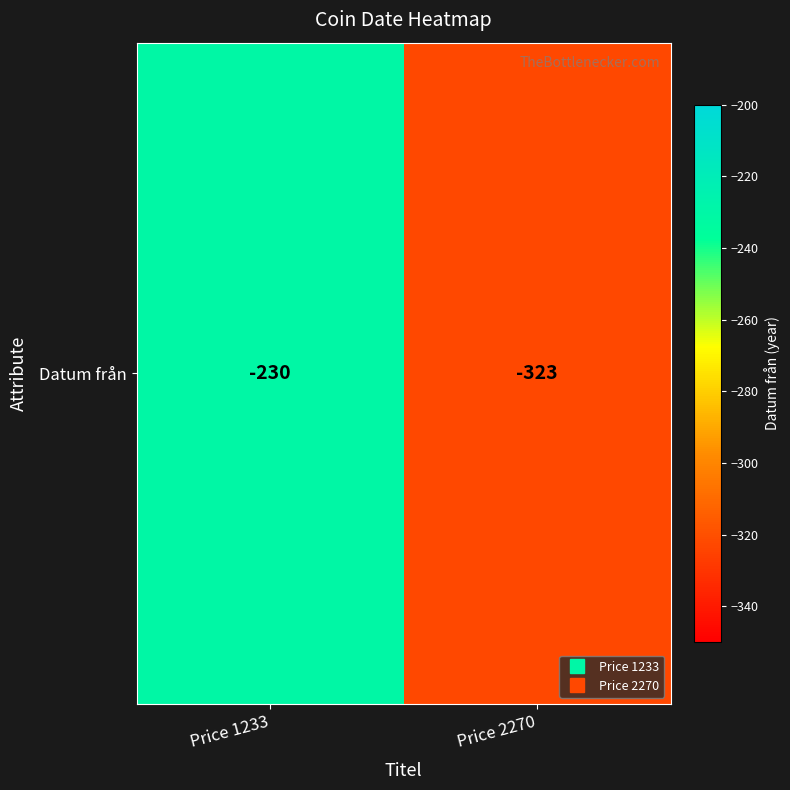

Which category has the highest value across all series?

Price 1233